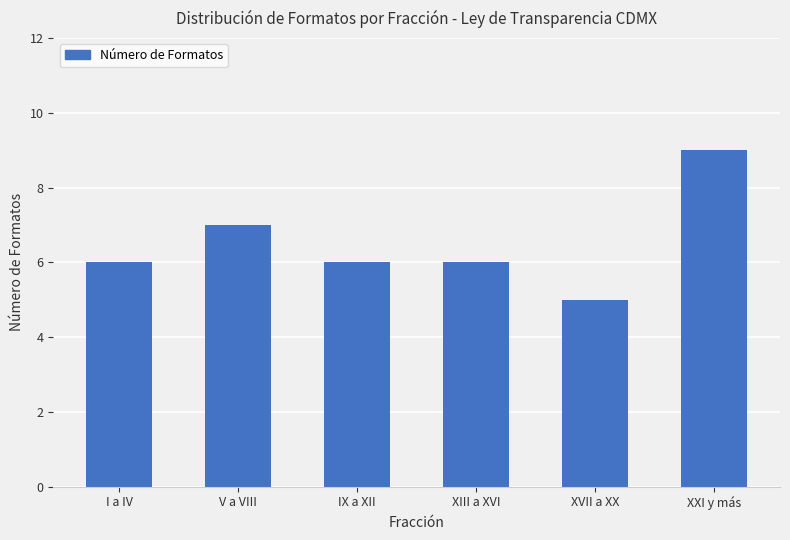

What is the maximum value shown in the chart?

9